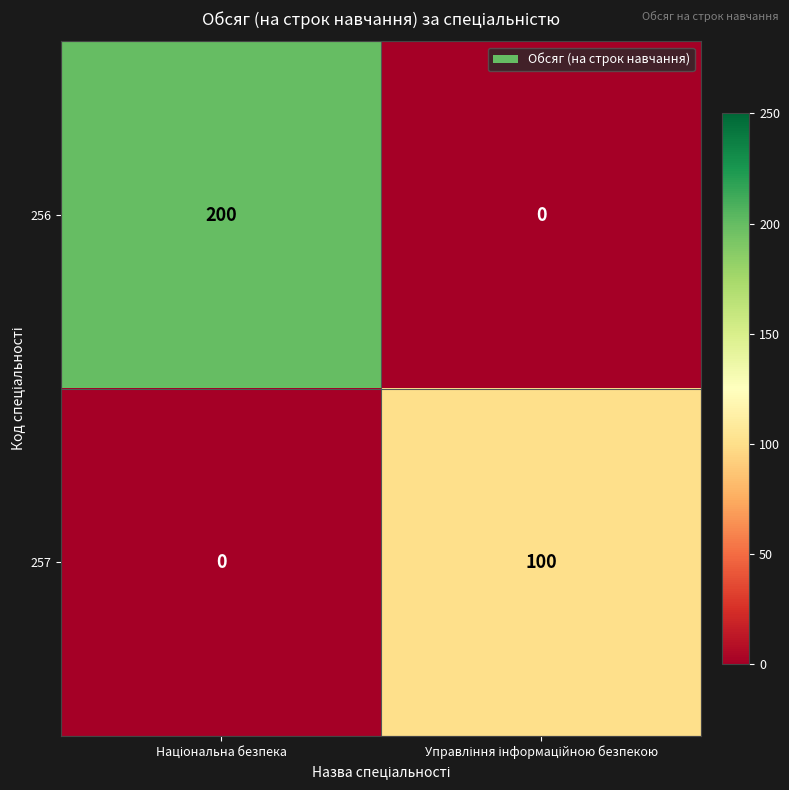

What is the greatest value displayed?

200